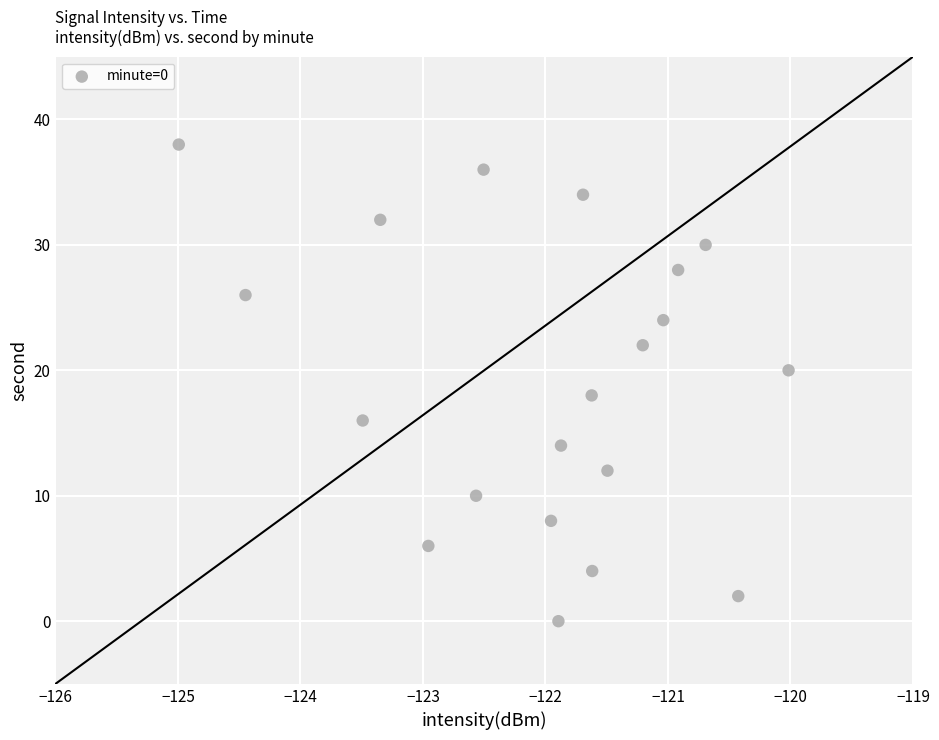

What is the range of Y values (max minus min)?

38